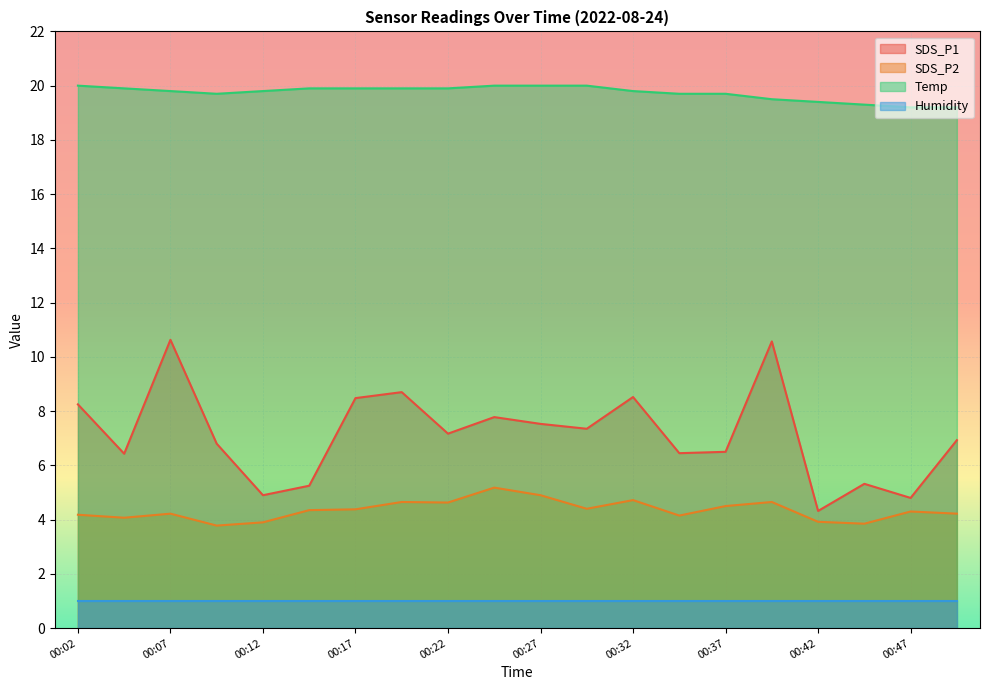

What is the total value across all series at 00:47?

29.3